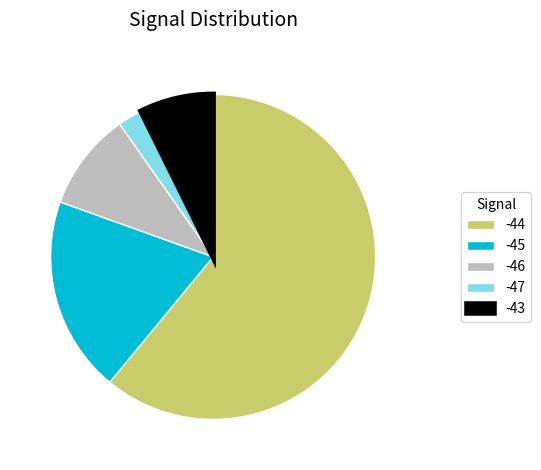

Count the number of slices in the pie.

5